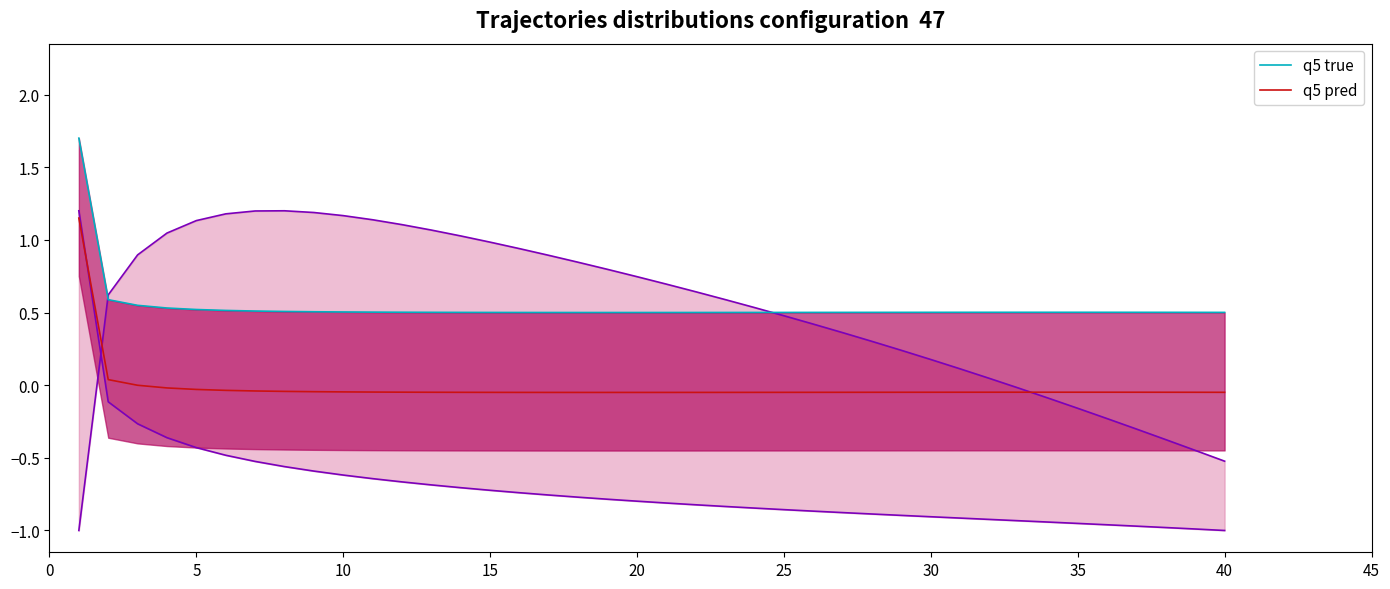

Is this an area chart (filled region under the line)?

No